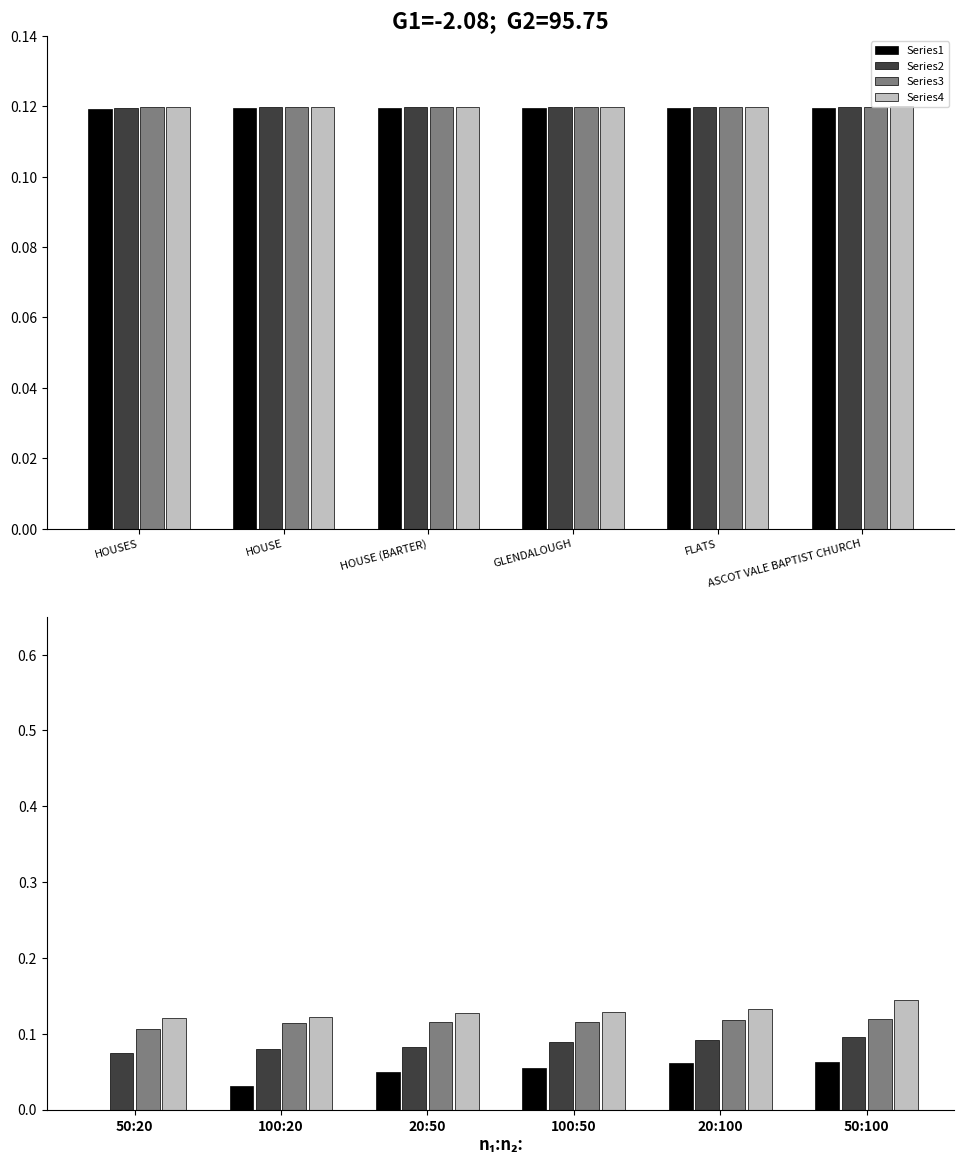

Which series has the widest spread of values?

Series1